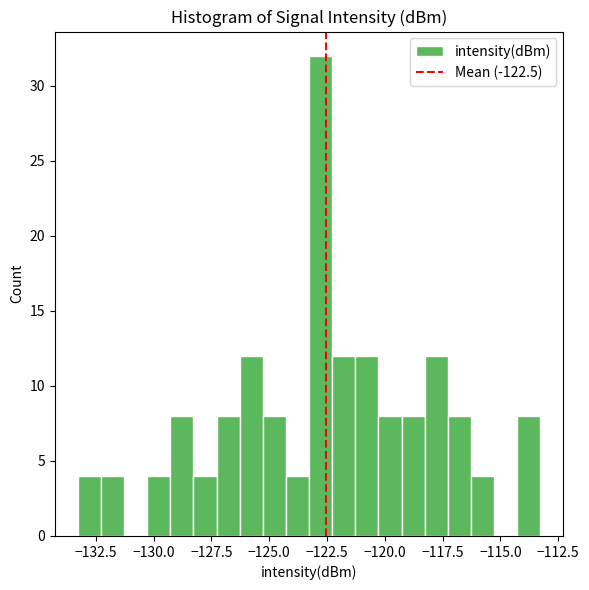

Around what value on the x-axis is the tallest bar? Give the approximate position of its centre, as read against the axis.

-123.0